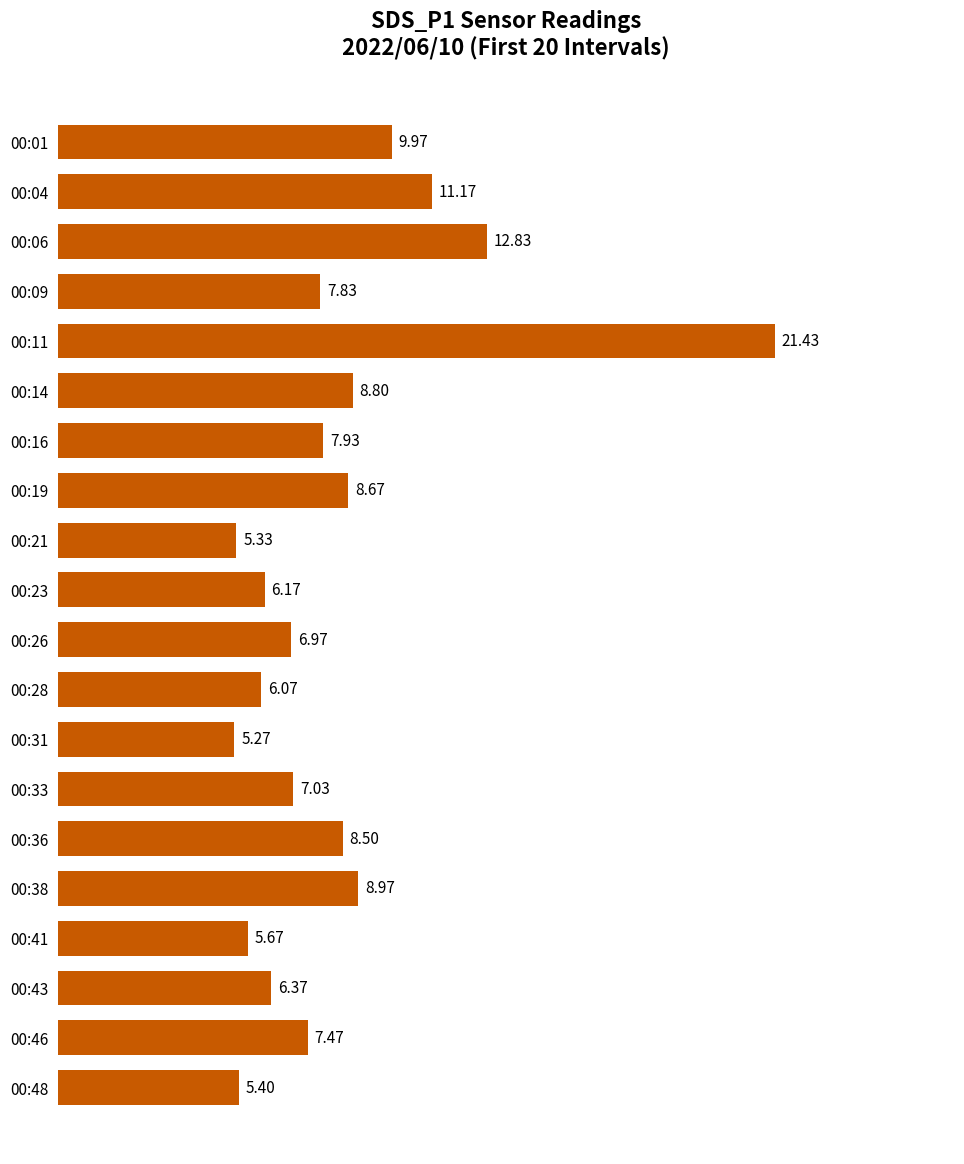

What is the difference between the second highest and second lowest values?

7.5